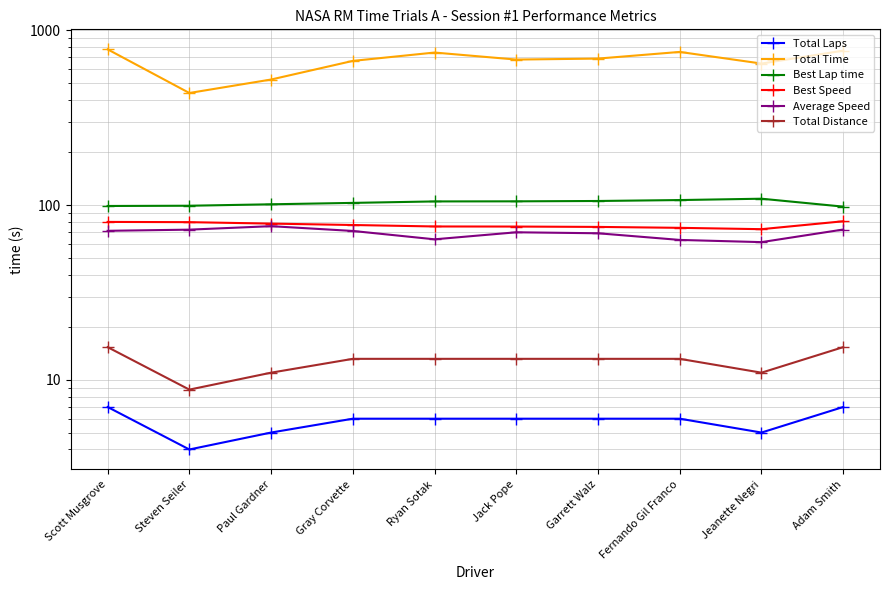

At which category does Best Speed reach its first local valley?

Jeanette Negri